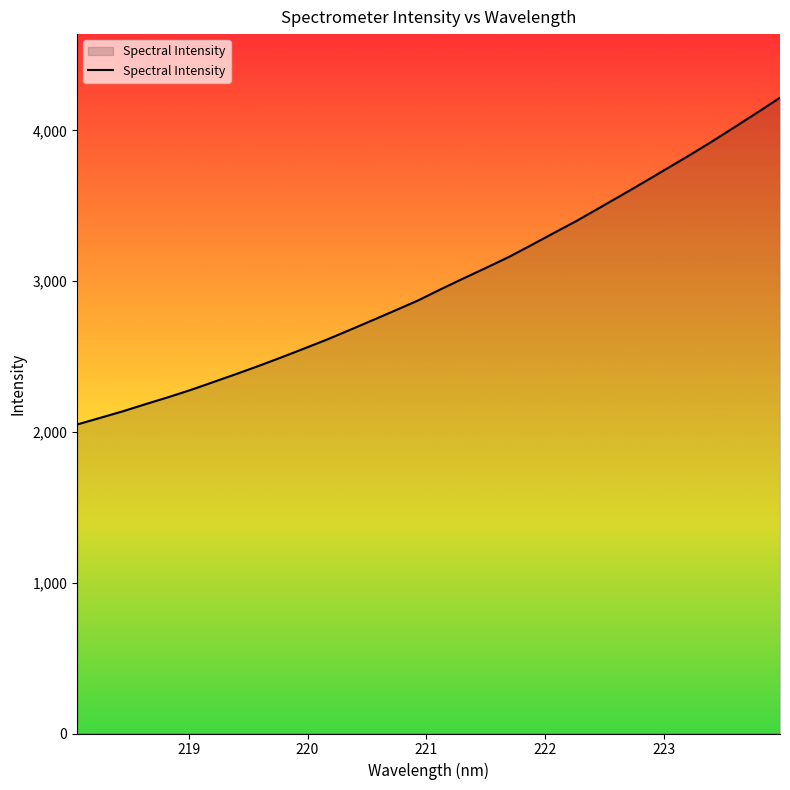

What is the difference between the maximum and minimum values?

2167.5